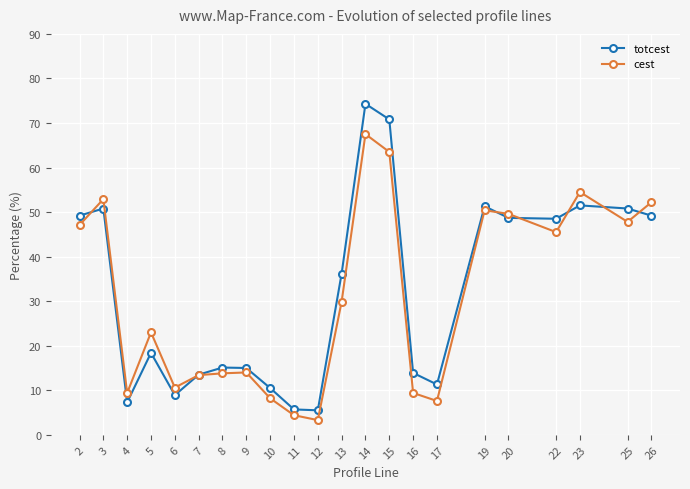

What is the value of the totcest point at the 14th from the left?

70.8